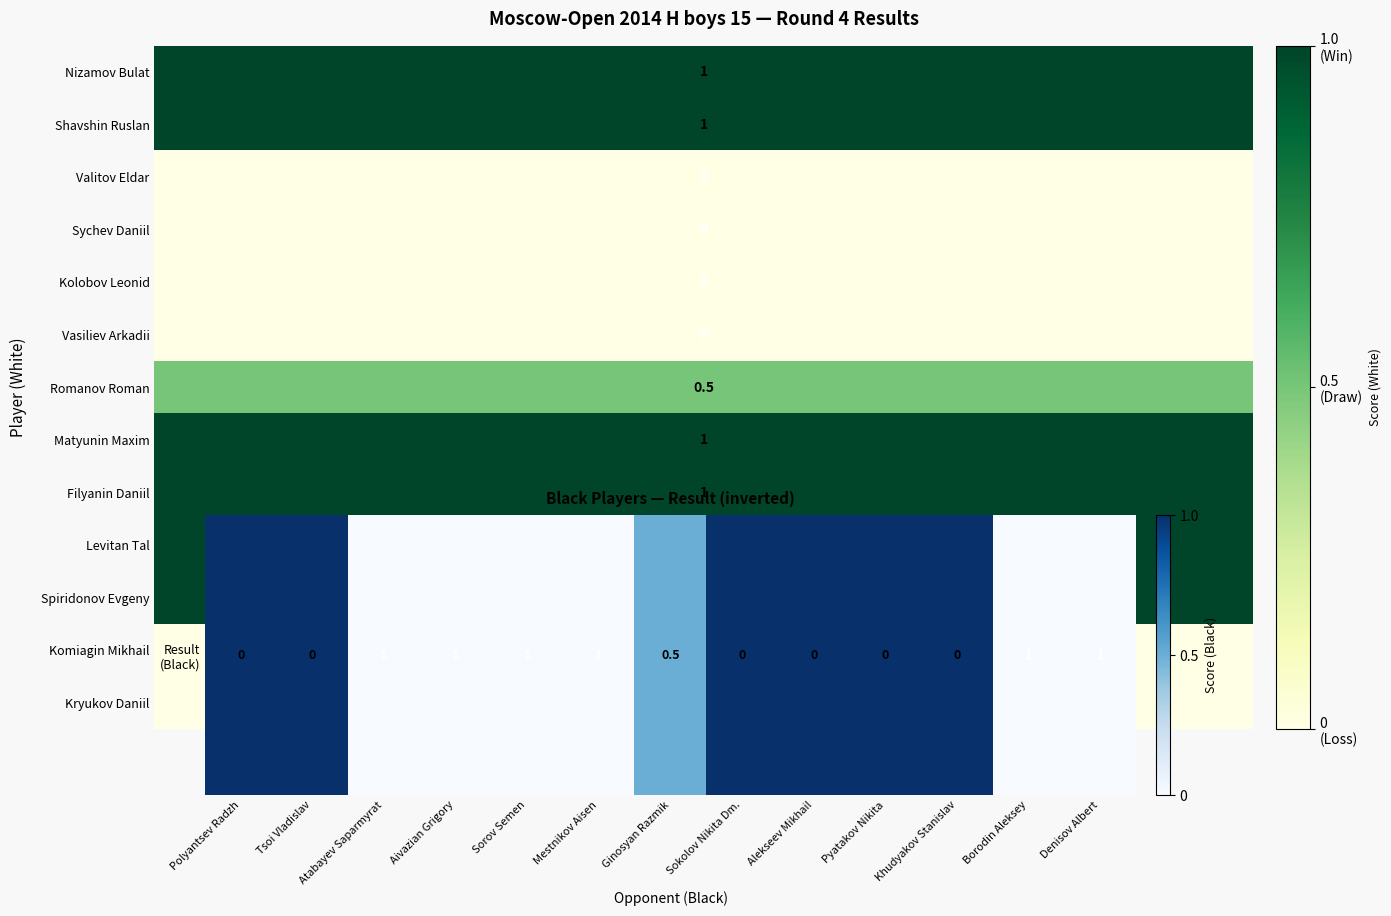

How many values exceed 0?

7